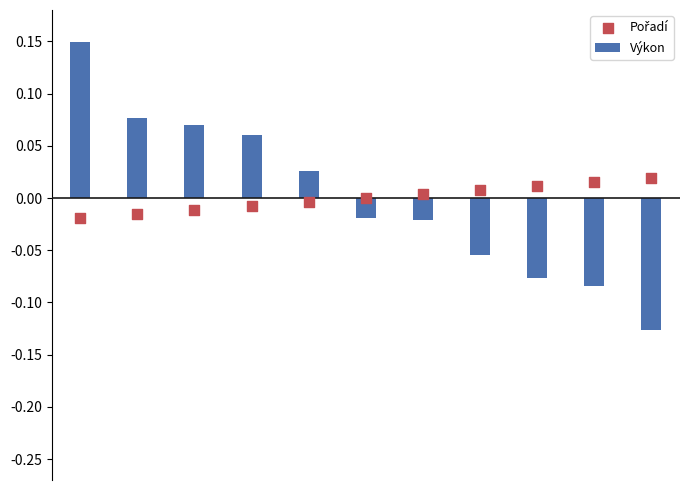

Which series contains the highest Y value?

Výkon